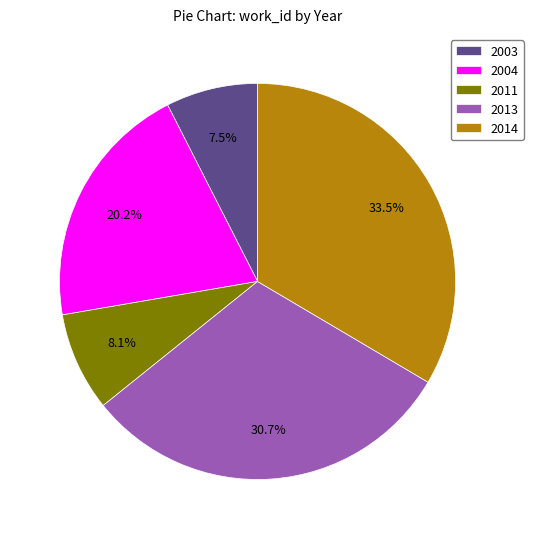

Count the number of slices in the pie.

5